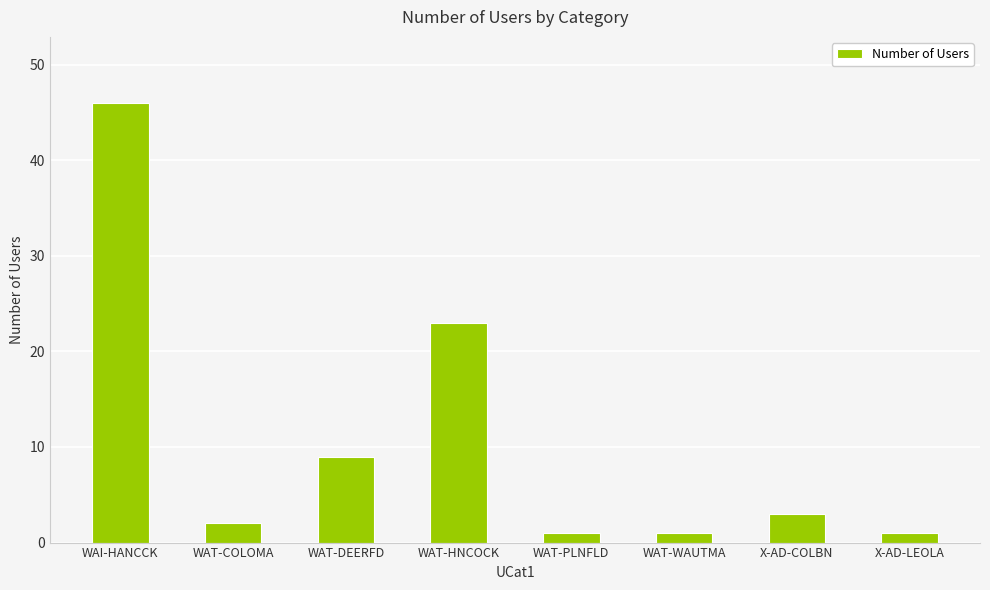

What is the value of the 7th bar from the left?

3